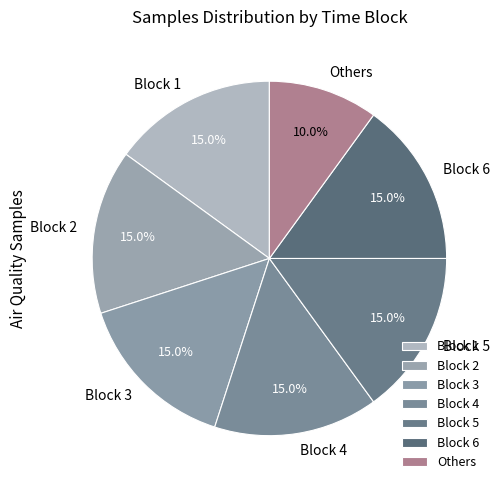

What percentage do Block 6 and Block 4 together represent?

30.0%